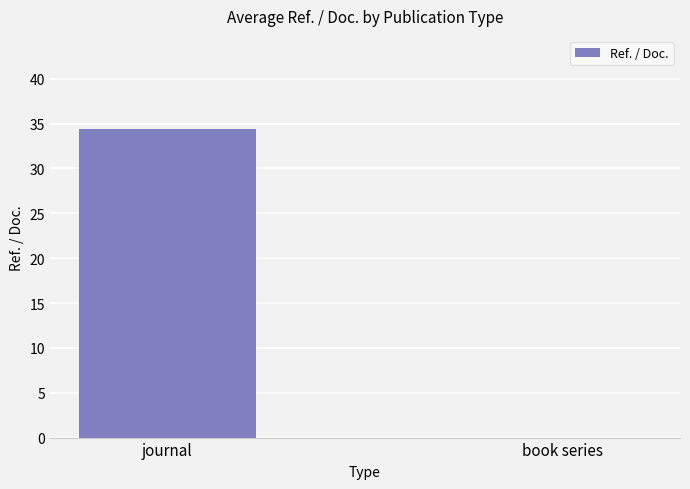

What is the change in value from journal to book series?

-34.4